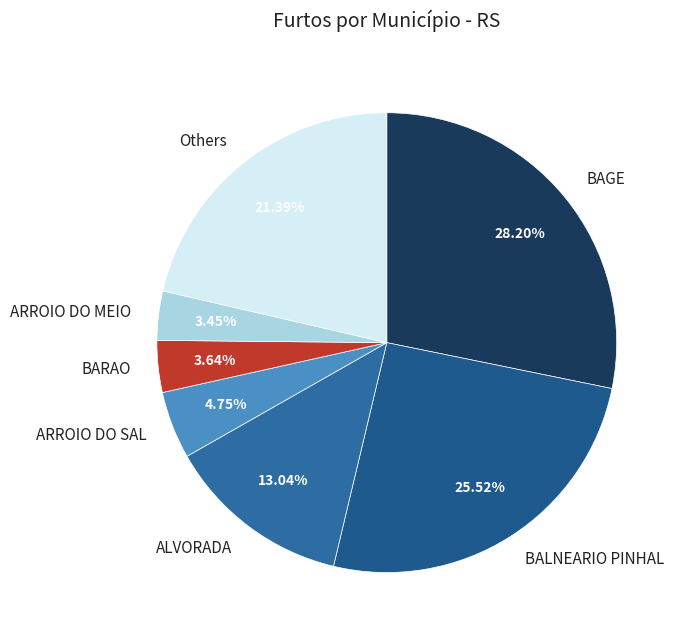

Combined, do ARROIO DO MEIO and ALVORADA account for over 50%?

No